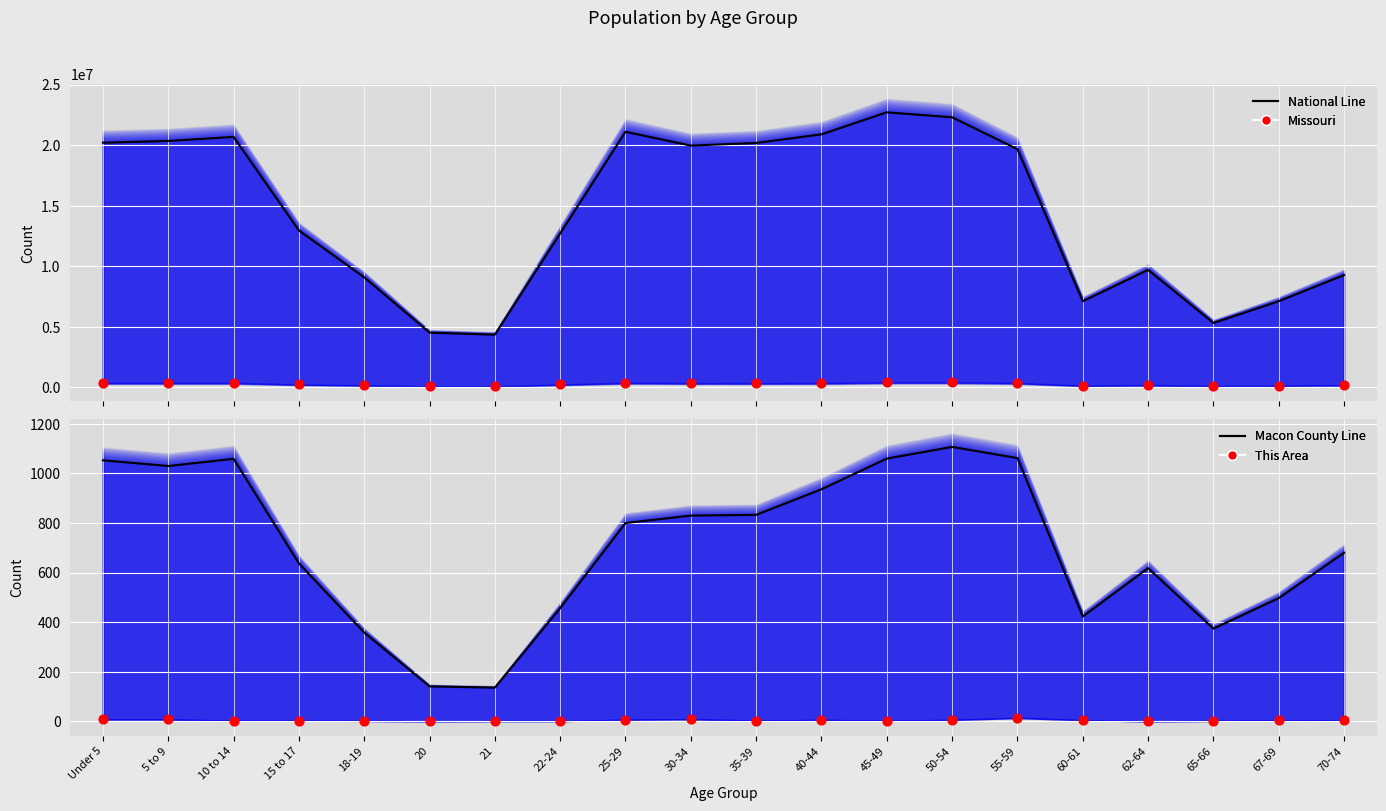

At which category is the sum across all series the highest?

45-49